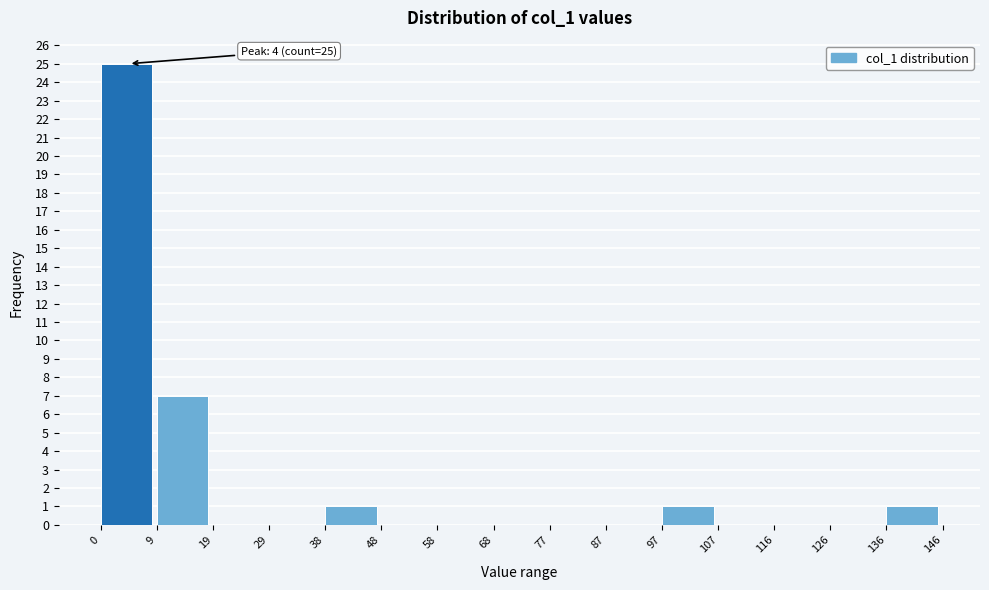

Over which range of the x-axis is the bar tallest?

0 to 9